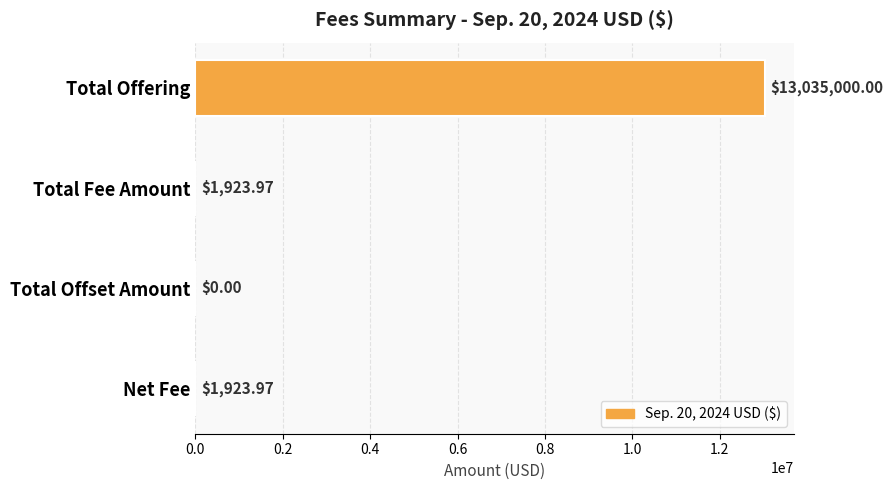

Between Net Fee and Total Offering, which is larger?

Total Offering